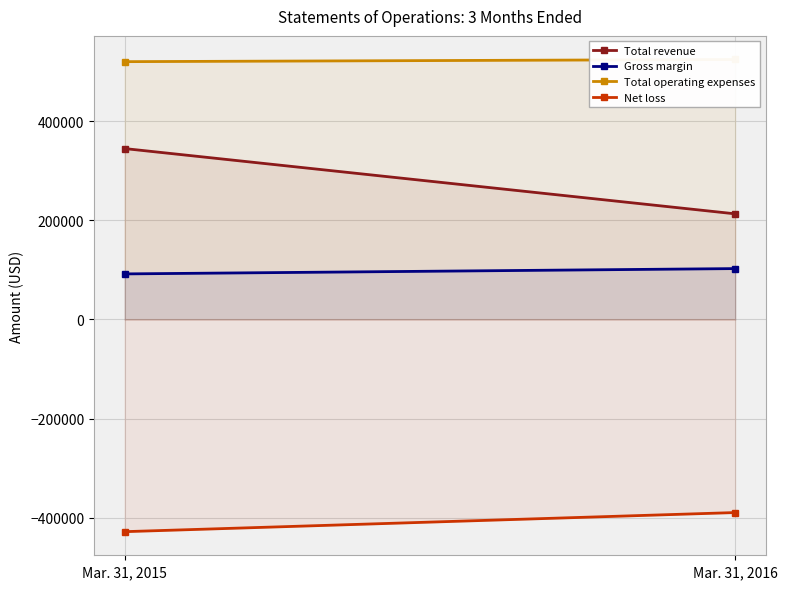

Which series has the widest spread of values?

Total revenue